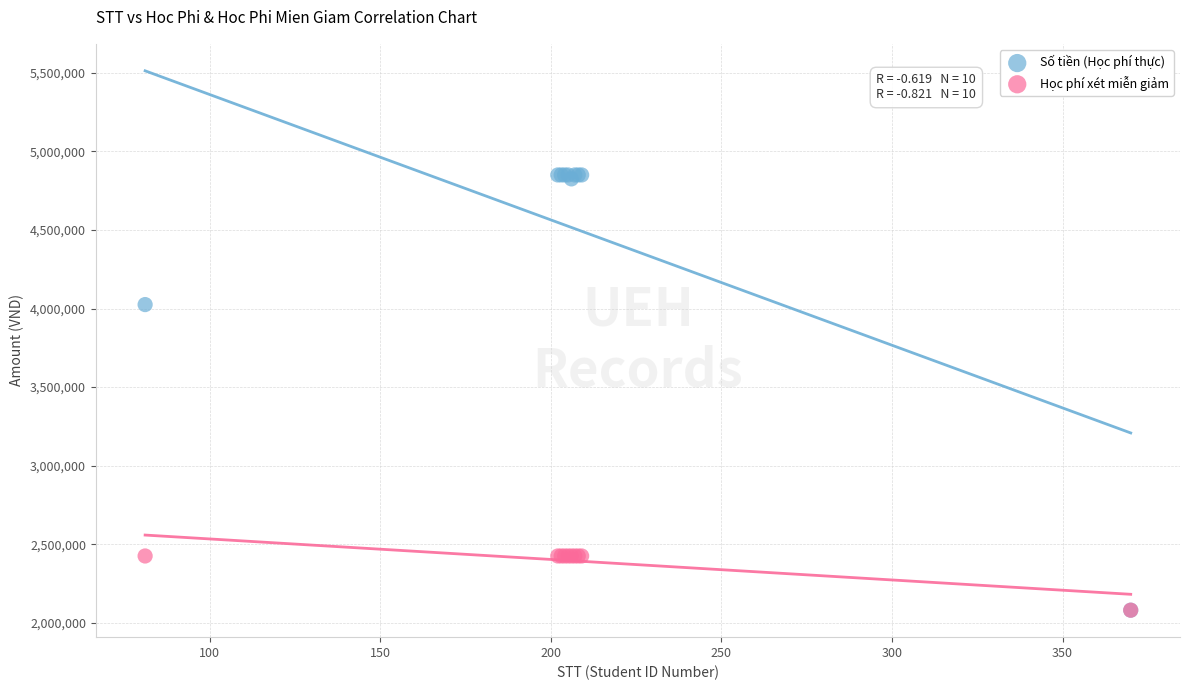

Across all series, what Y value is closest to 3465000?

4025000